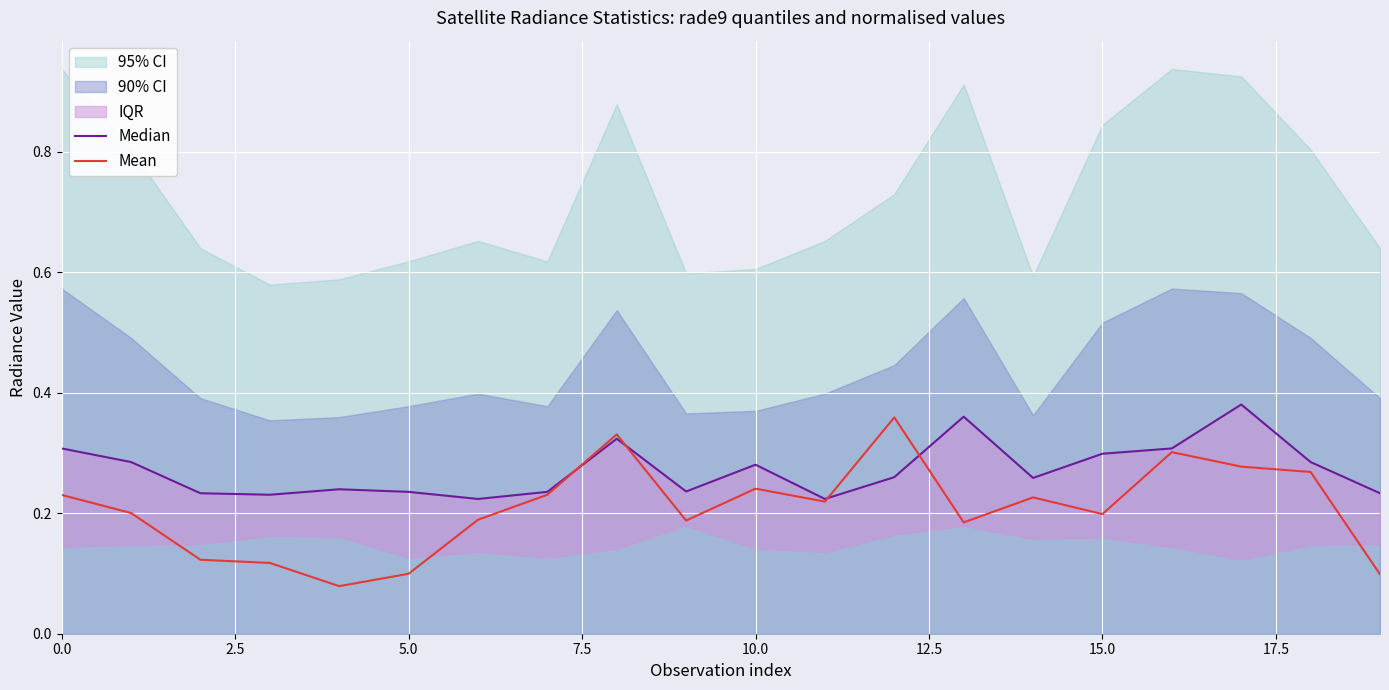

At 18, list the series in order from smallest to largest.

Mean, Median